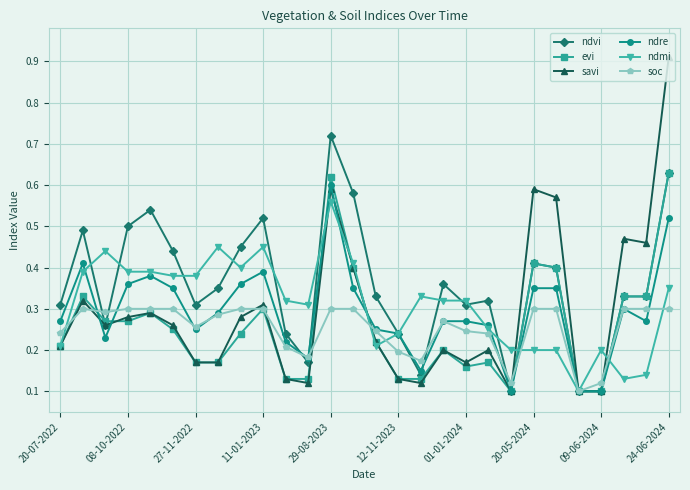

At how many categories does at least one series exceed 0?

28